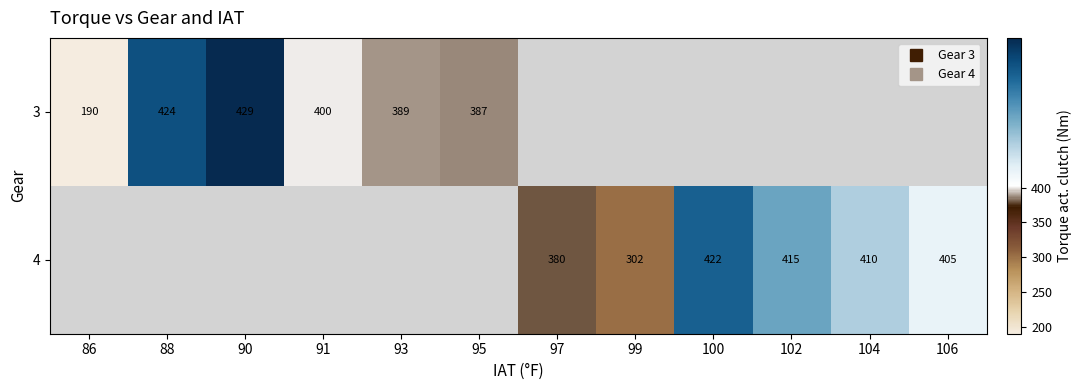

How many data points does each series have?

12